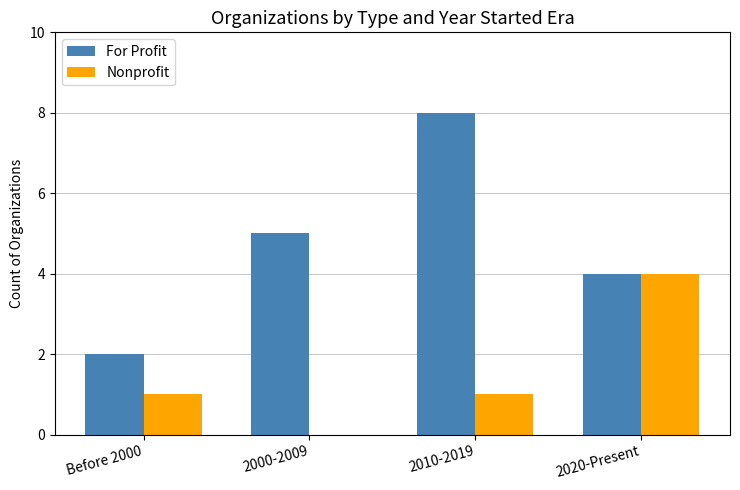

What are all the series names shown in the legend?

For Profit, Nonprofit